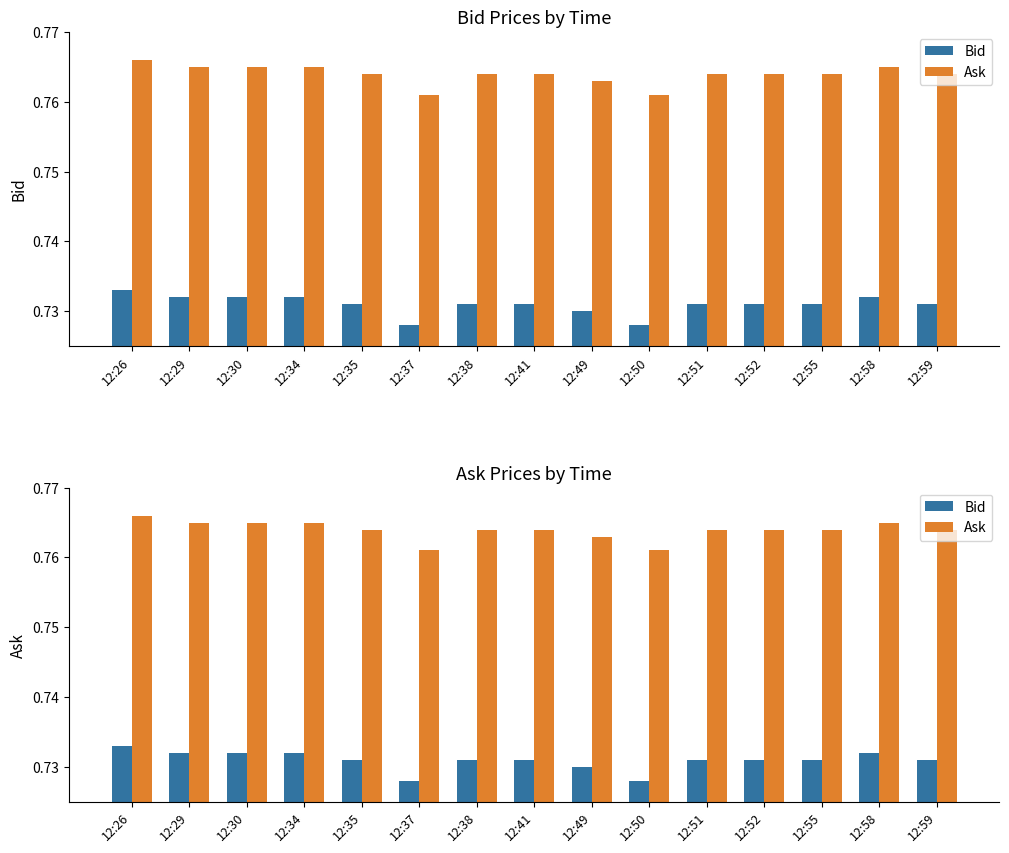

How many data points does each series have?

15